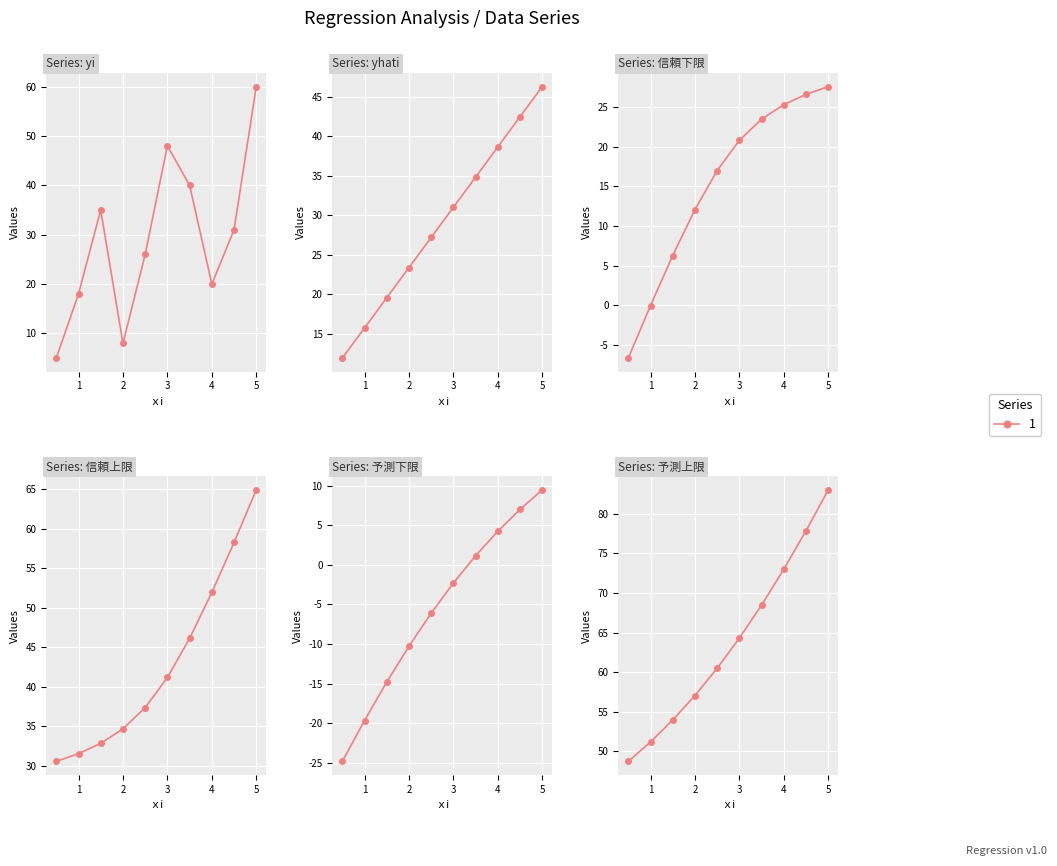

What is the minimum value shown in the chart?

-24.8